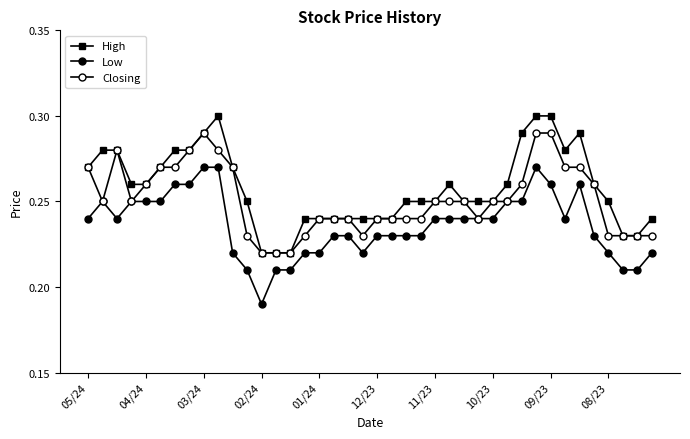

Is this an area chart (filled region under the line)?

No